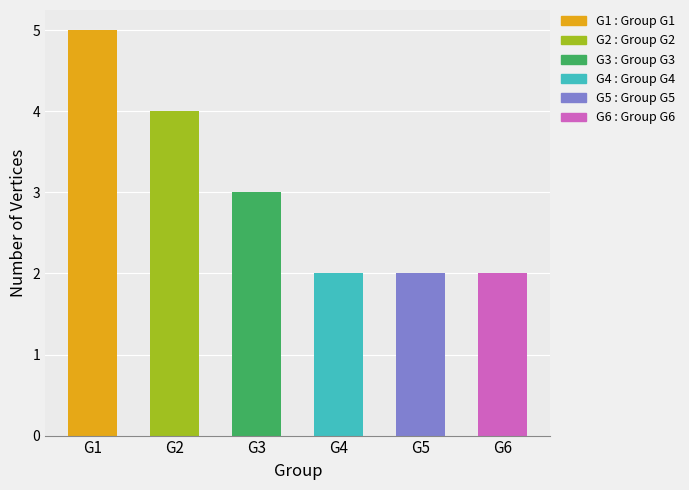

What is the value of the 6th bar from the left?

2